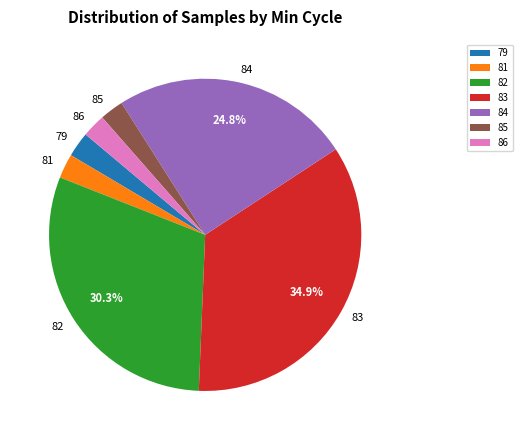

Which slice is the largest?

83